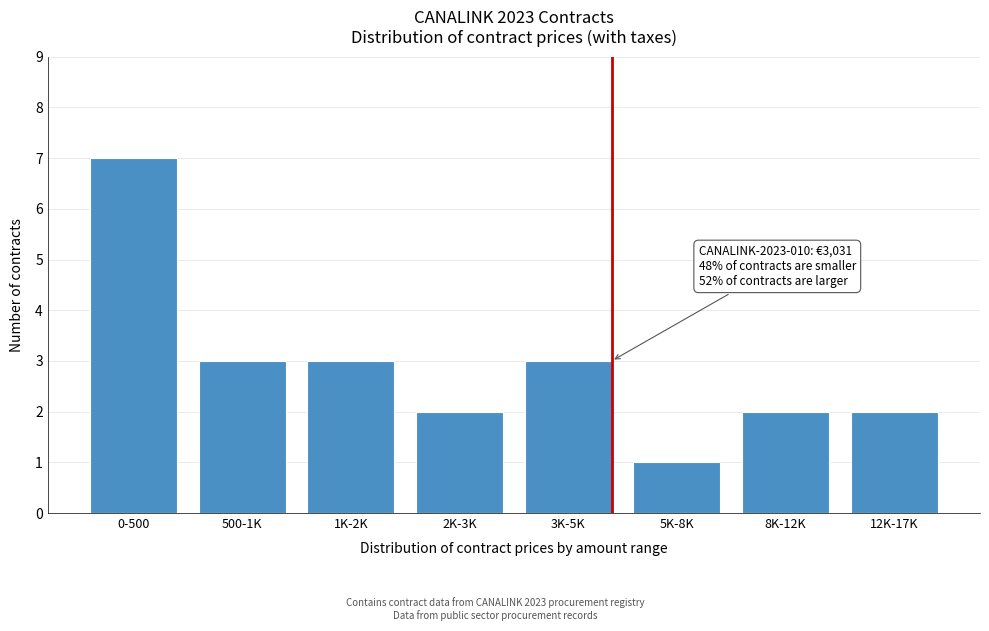

Reading left to right, transcribe all the data shown in this chart.

7	3	3	2	3	1	2	2